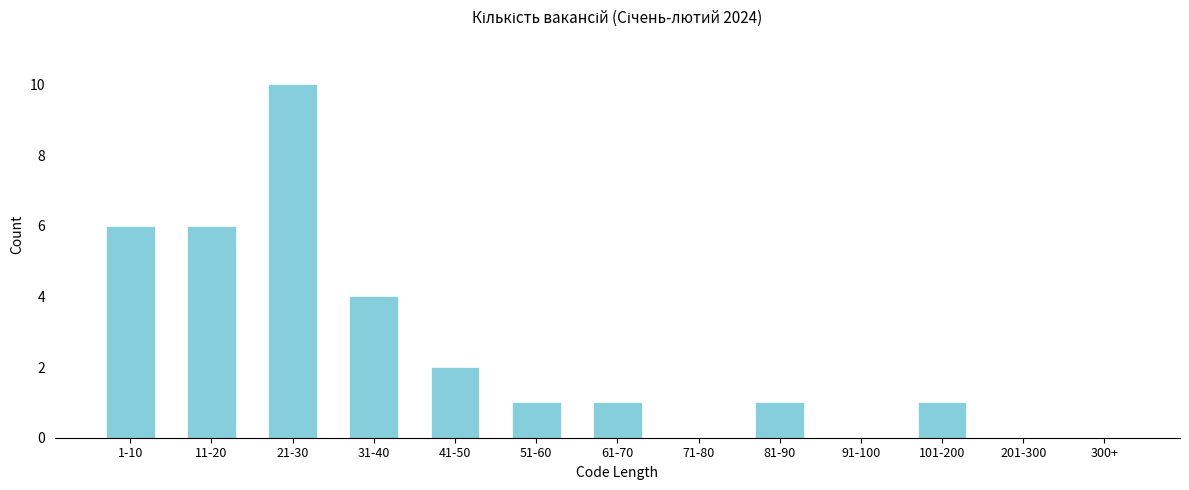

Reading left to right, what are all the values shown in this chart?

1-10=6	11-20=6	21-30=10	31-40=4	41-50=2	51-60=1	61-70=1	71-80=0	81-90=1	91-100=0	101-200=1	201-300=0	300+=0